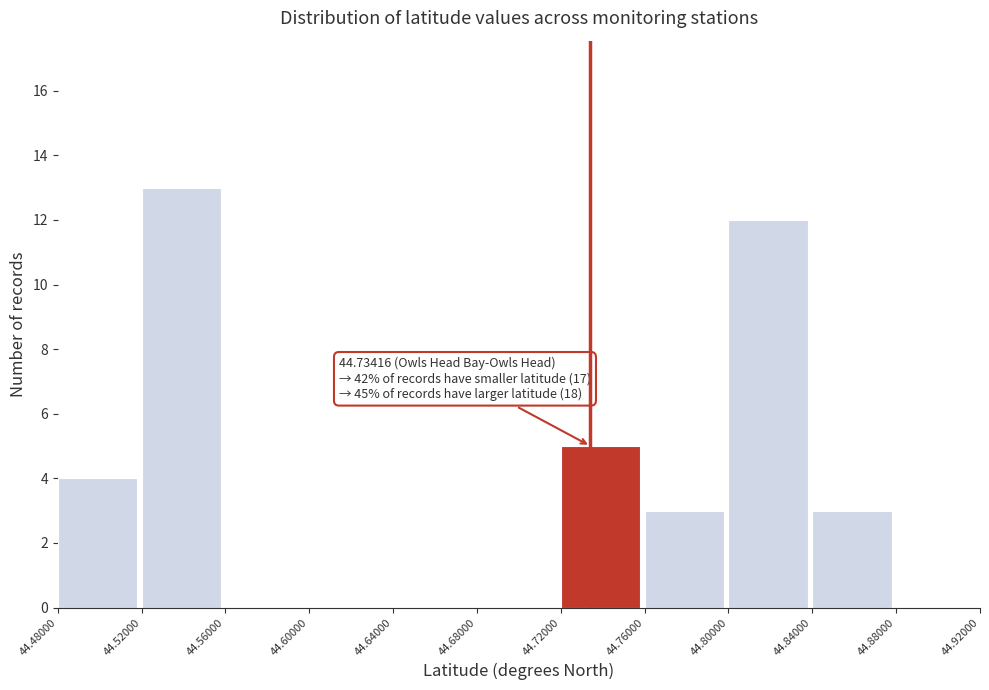

Over which range of the x-axis is the bar tallest?

44.52000 to 44.56000